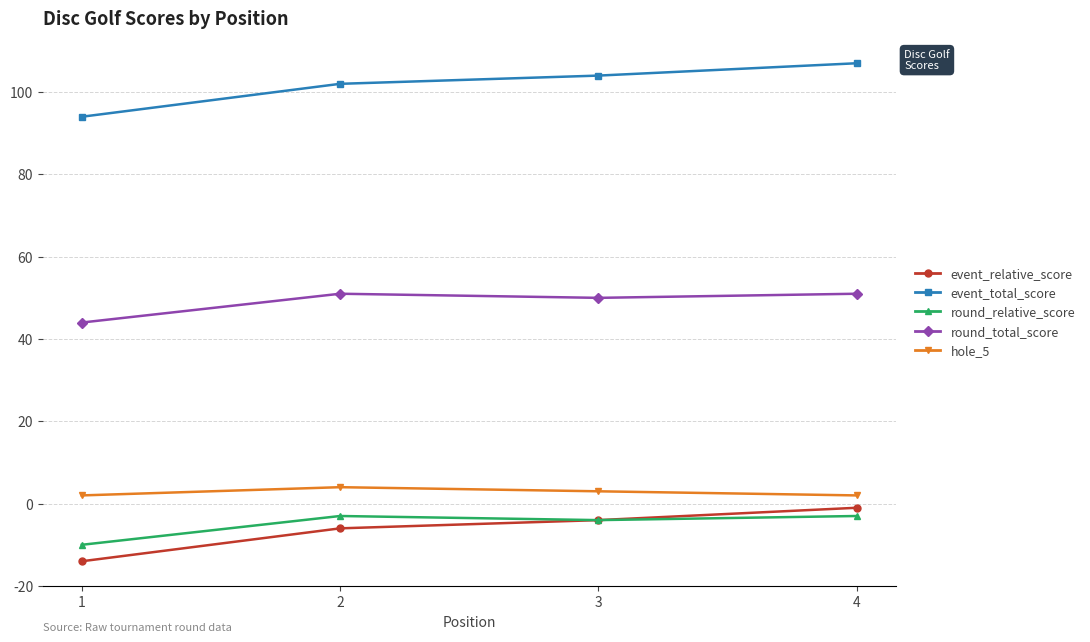

Is it true that event_relative_score equals -14 at 1?

True